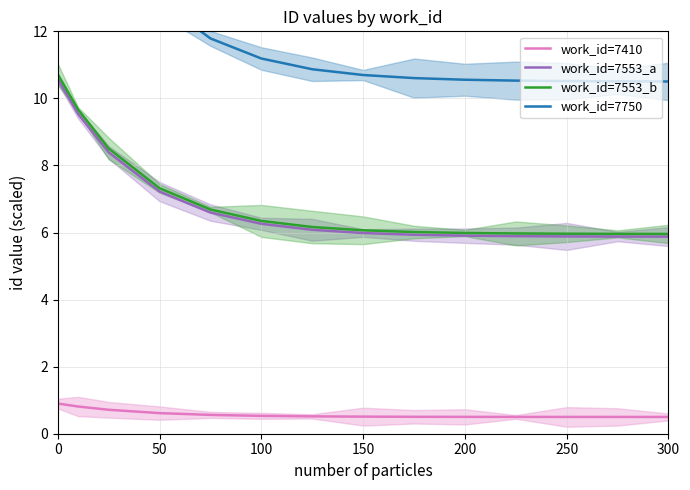

Reading left to right, transcribe all the data shown in this chart.

work_id=7410: 0.9	0.8	0.7	0.6	0.6	0.5	0.5	0.5	0.5	0.5	0.5	0.5	0.5	0.5
work_id=7553_a: 10.6	9.5	8.4	7.2	6.6	6.3	6.1	6.0	5.9	5.9	5.9	5.9	5.9	5.9
work_id=7553_b: 10.7	9.7	8.5	7.3	6.7	6.3	6.2	6.1	6.0	6.0	6.0	6.0	6.0	6.0
work_id=7750: 18.9	17.0	15.0	12.9	11.8	11.2	10.9	10.7	10.6	10.6	10.5	10.5	10.5	10.5